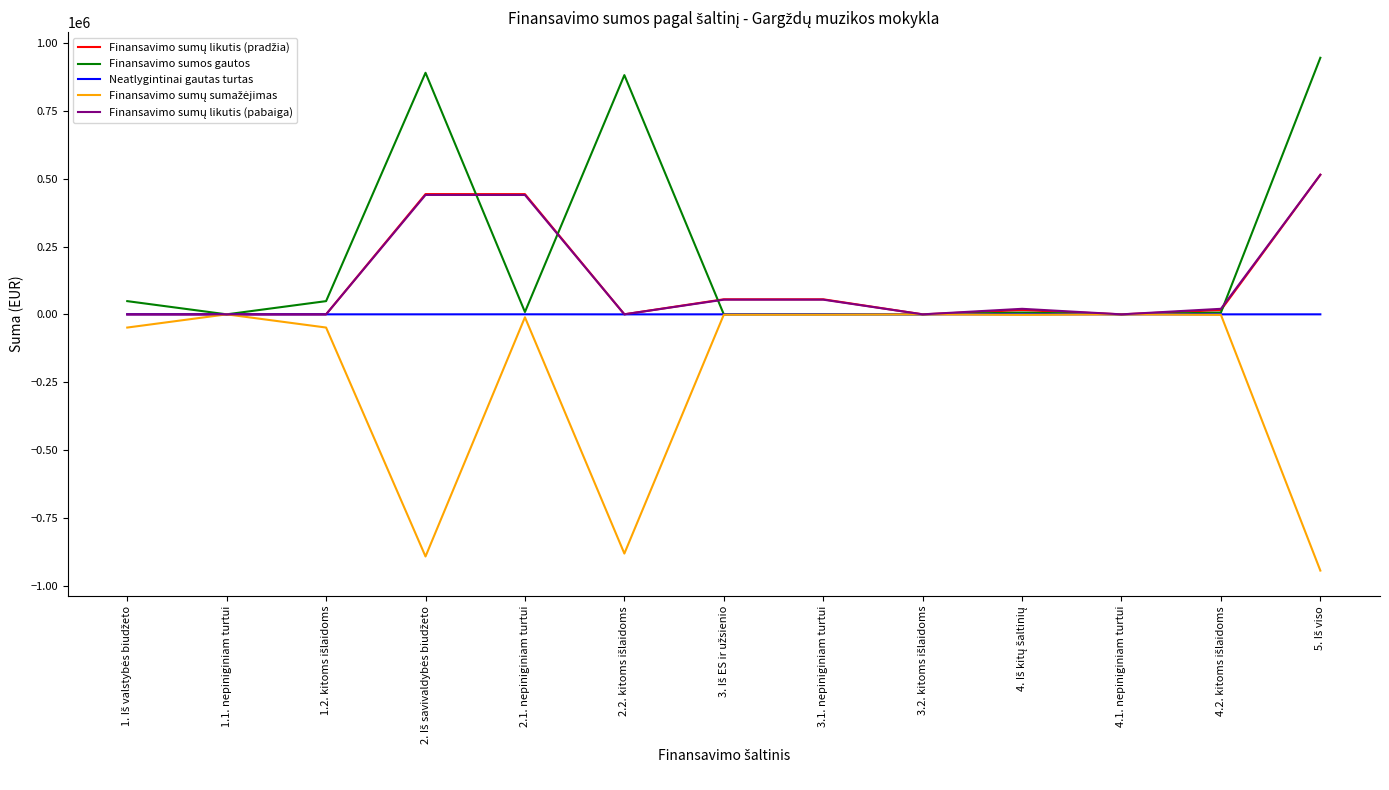

Which series has the largest total across all categories?

Finansavimo sumos gautos